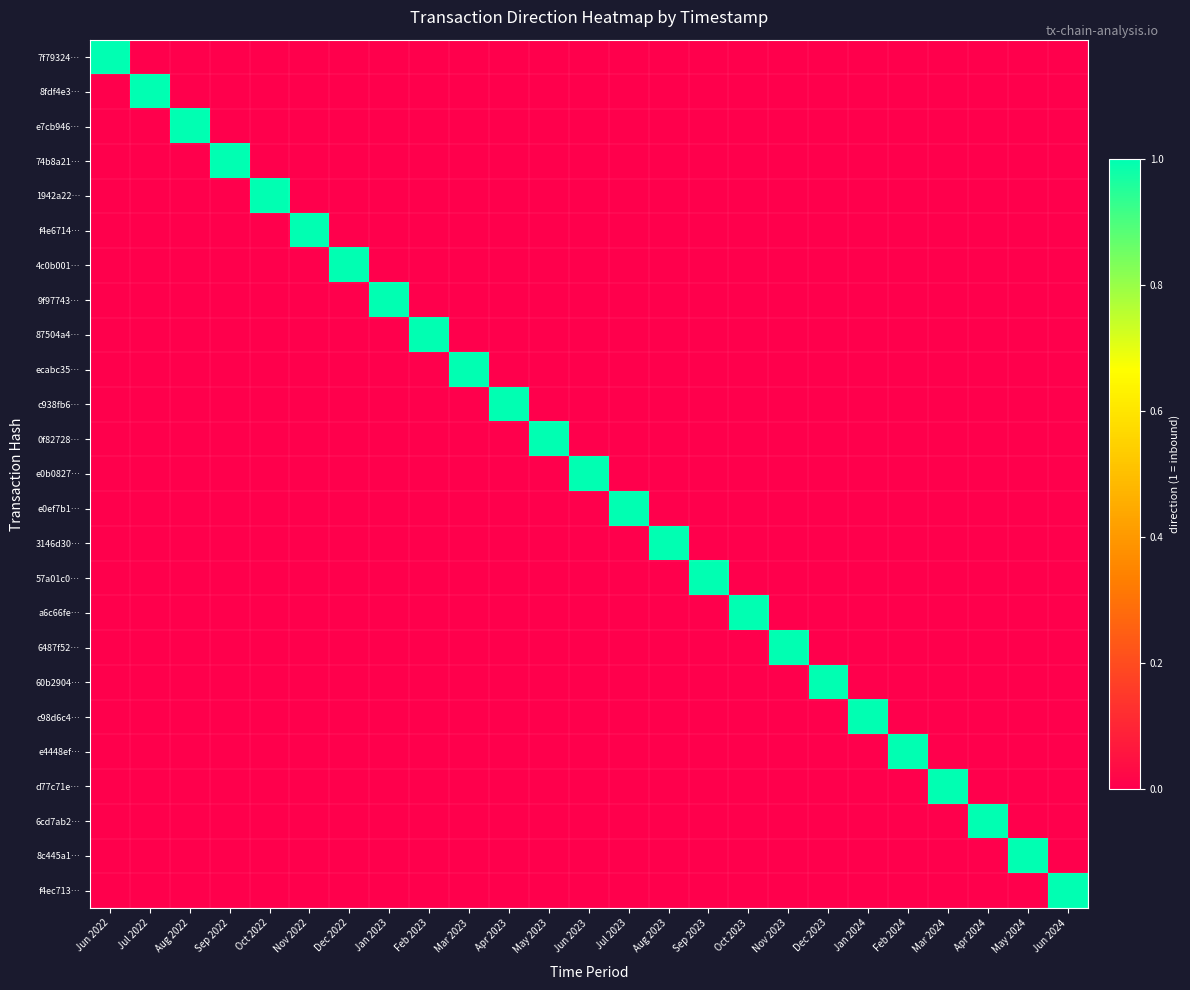

Which series has the largest range (max minus min)?

7f79324…